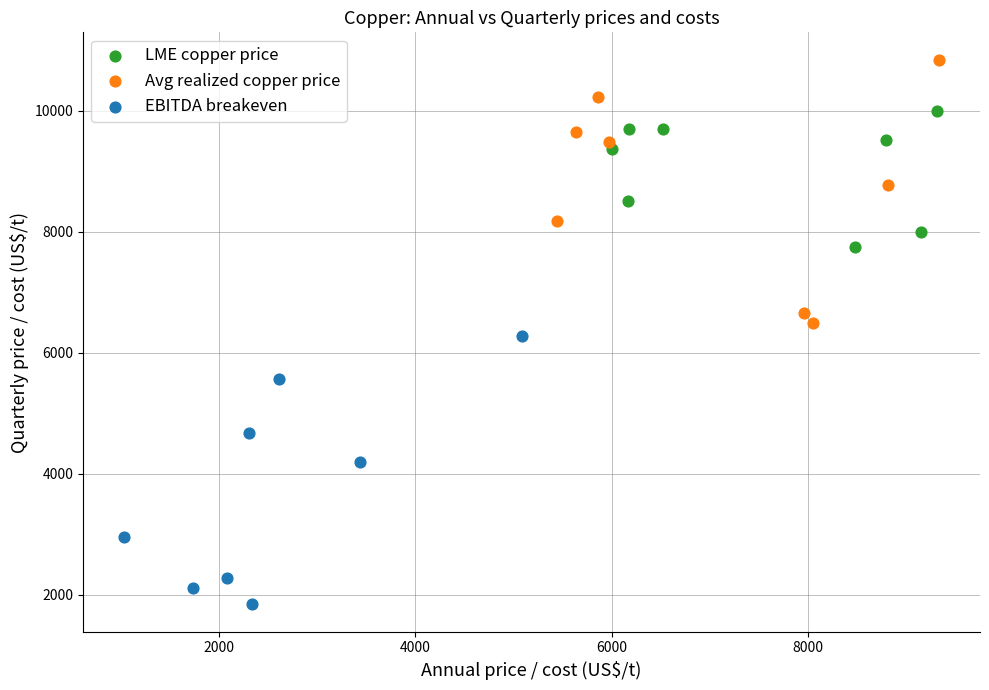

What are all the series names shown in the legend?

LME copper price, Avg realized copper price, EBITDA breakeven